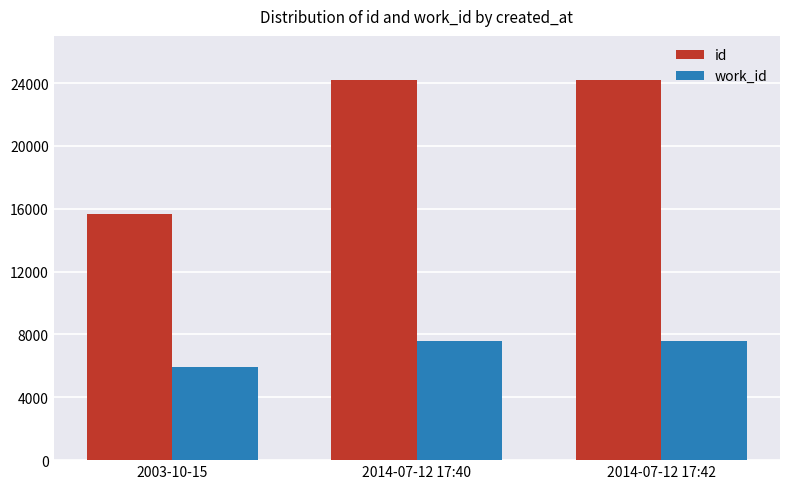

What is the label of the 3rd bar from the left?

2014-07-12 17:42